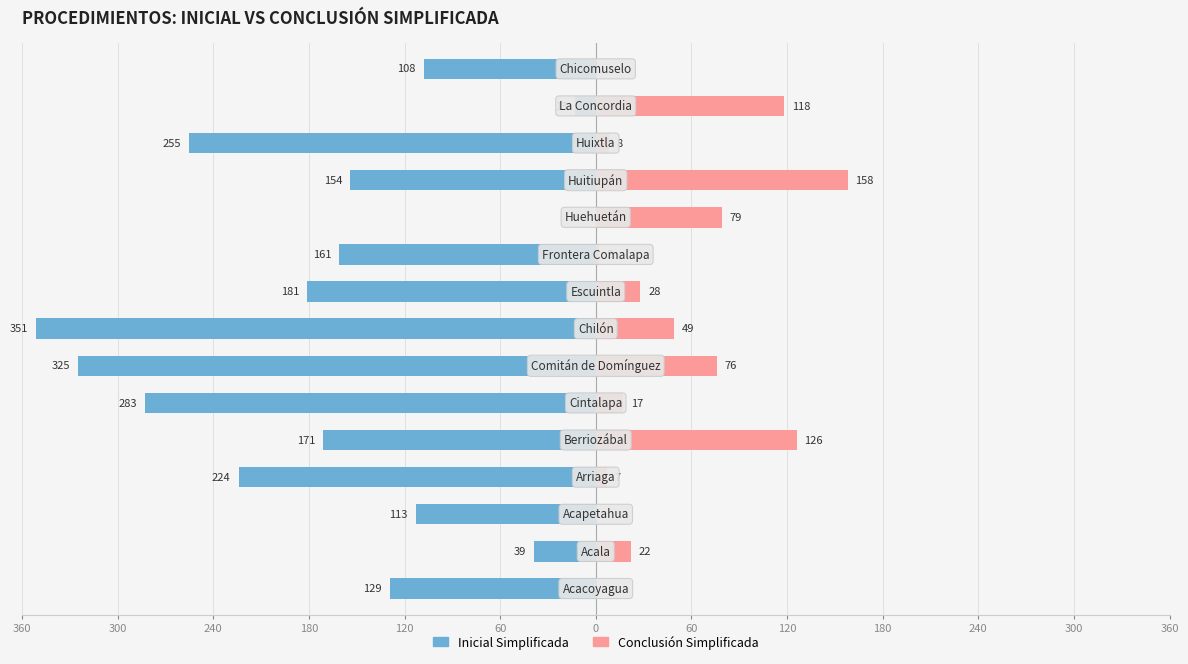

What are all the series names shown in the legend?

inicial_simplificada, conclusion_simplificada